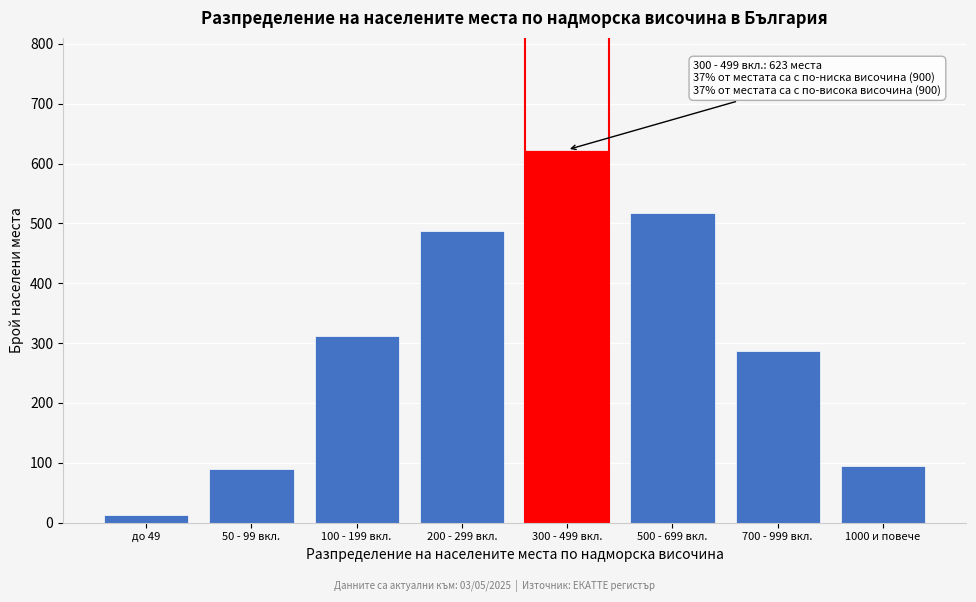

Reading right to left, list all the values displayed in this chart.

95	287	518	623	487	312	89	12